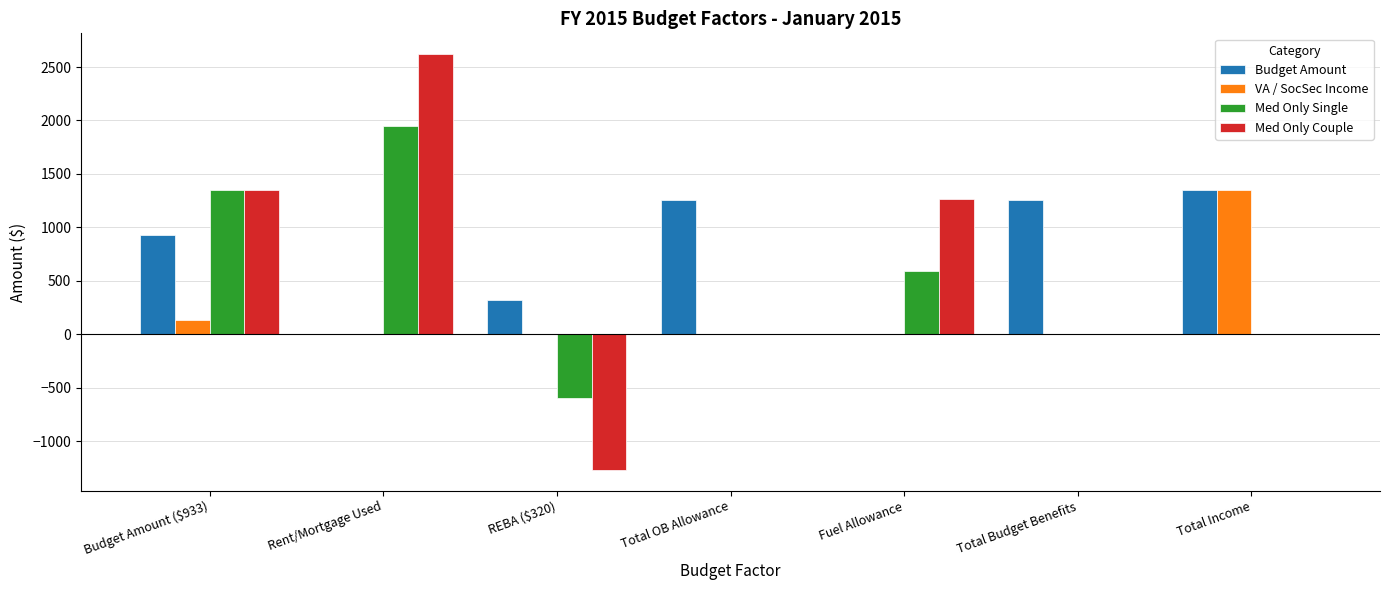

At which category is the sum across all series the highest?

Rent/Mortgage Used